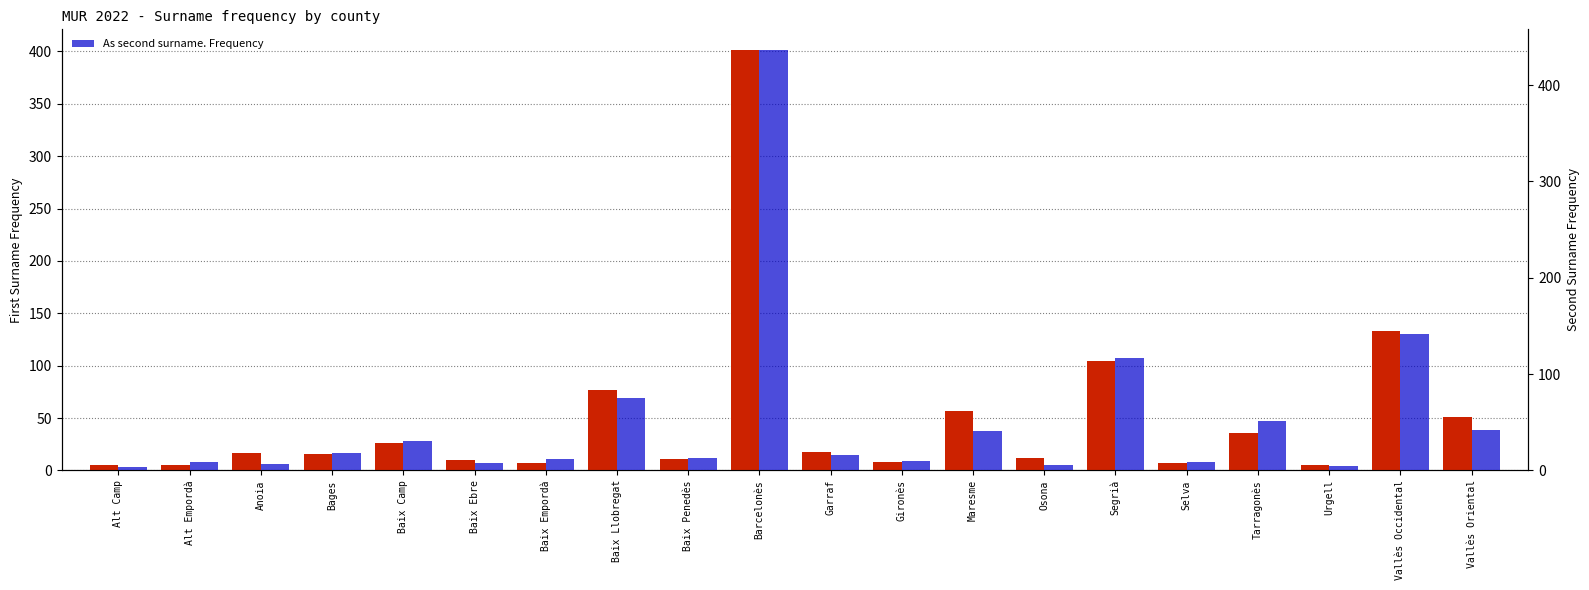

Reading right to left, transcribe all the data shown in this chart.

As first surname. Frequency: Vallès Oriental=51	Vallès Occidental=133	Urgell=5	Tarragonès=36	Selva=7	Segrià=104	Osona=12	Maresme=57	Gironès=8	Garraf=18	Barcelonès=401	Baix Penedès=11	Baix Llobregat=77	Baix Empordà=7	Baix Ebre=10	Baix Camp=26	Bages=16	Anoia=17	Alt Empordà=5	Alt Camp=5
As second surname. Frequency: Vallès Oriental=42	Vallès Occidental=142	Urgell=5	Tarragonès=51	Selva=9	Segrià=117	Osona=6	Maresme=41	Gironès=10	Garraf=16	Barcelonès=436	Baix Penedès=13	Baix Llobregat=75	Baix Empordà=12	Baix Ebre=8	Baix Camp=30	Bages=18	Anoia=7	Alt Empordà=9	Alt Camp=4